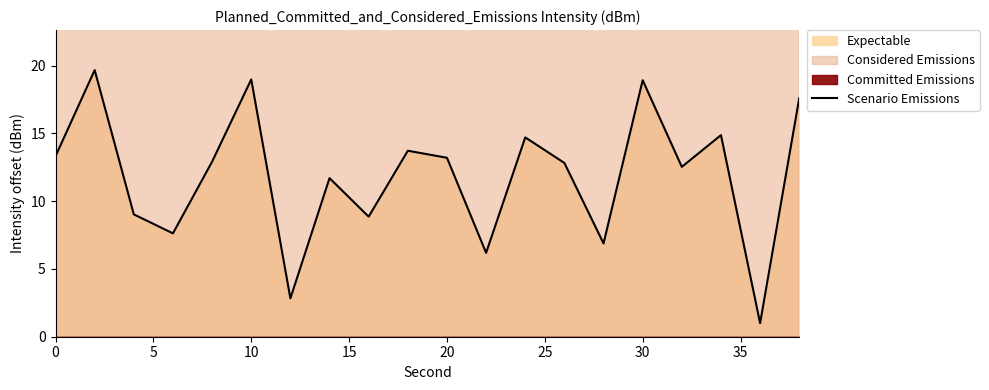

How many interior local valleys (lower than both neighbors) does the data have?

7